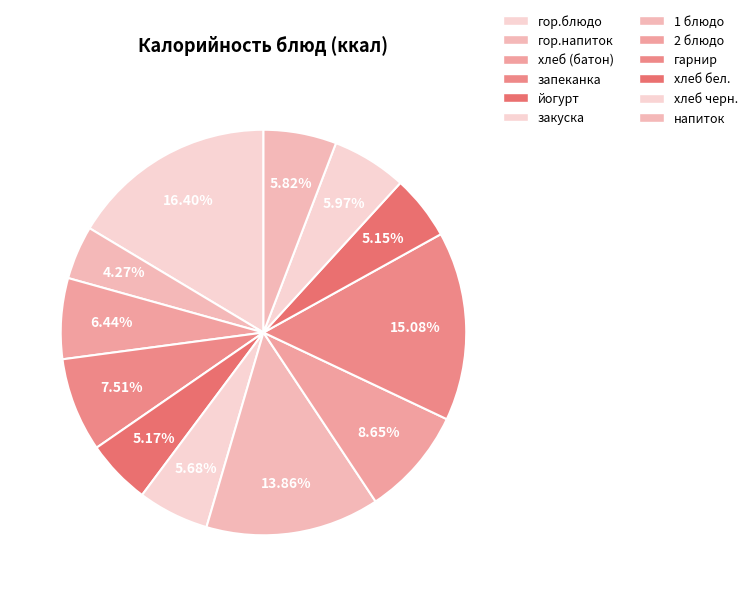

What percentage is the гор.блюдо slice, to the nearest percent?

16%